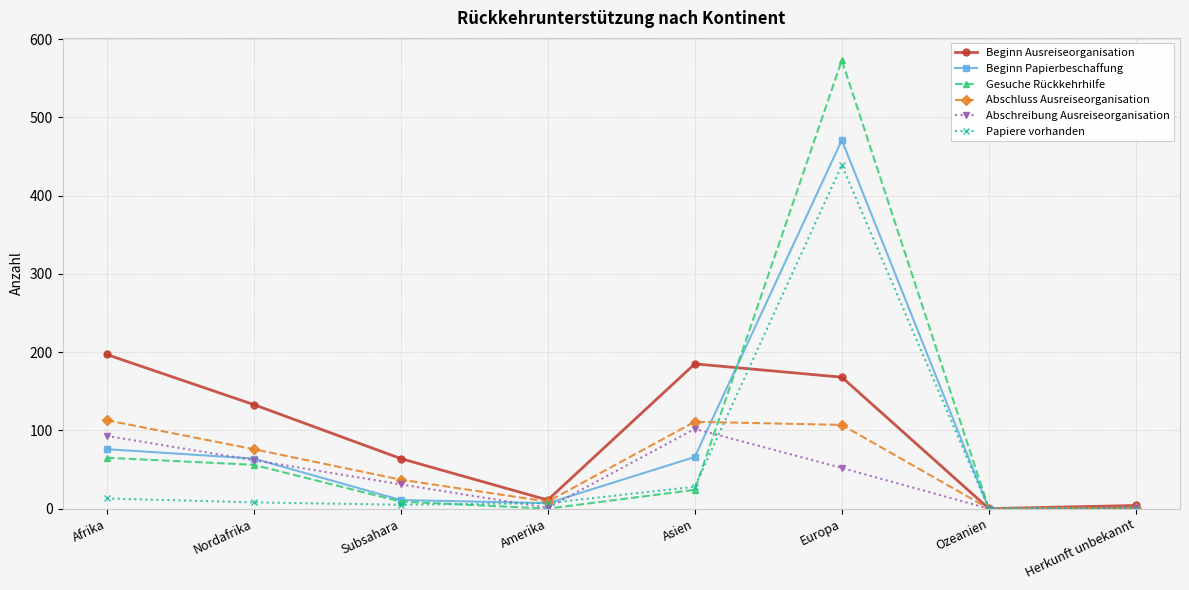

What is the spread (max minus min) of values at Amerika?

11